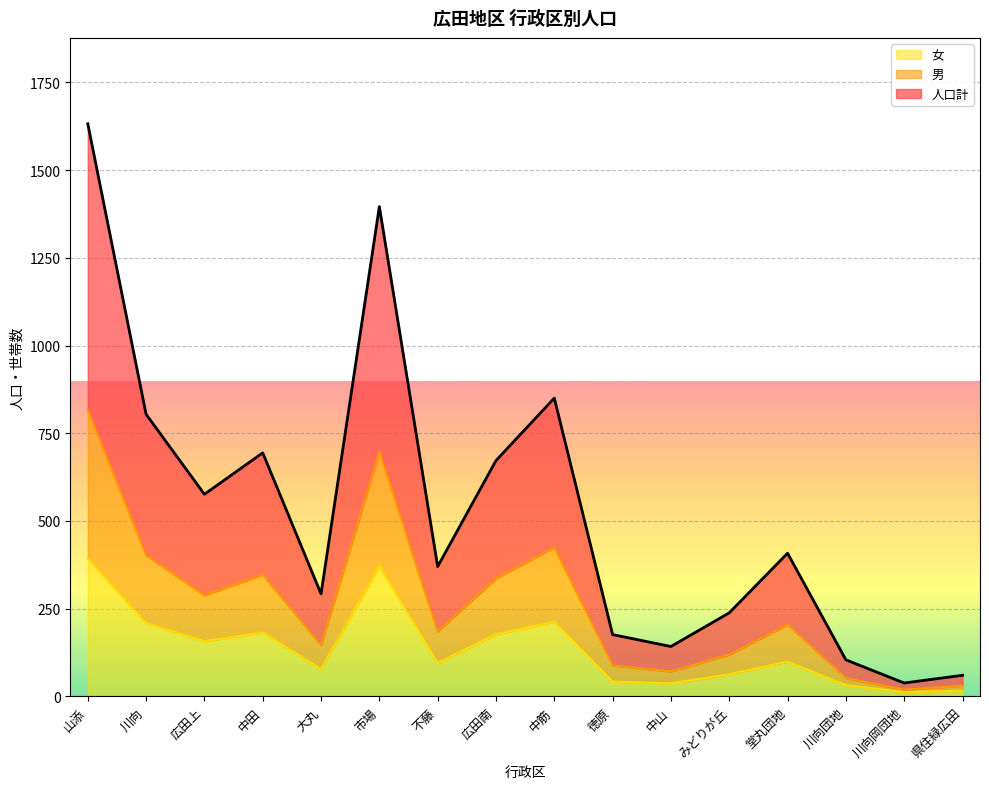

True or false: 人口計 and 男 cross at least once.

False